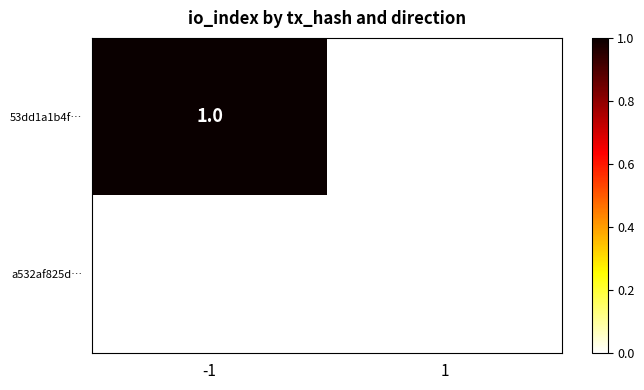

Which series has the largest total across all categories?

53dd1a1b4f…